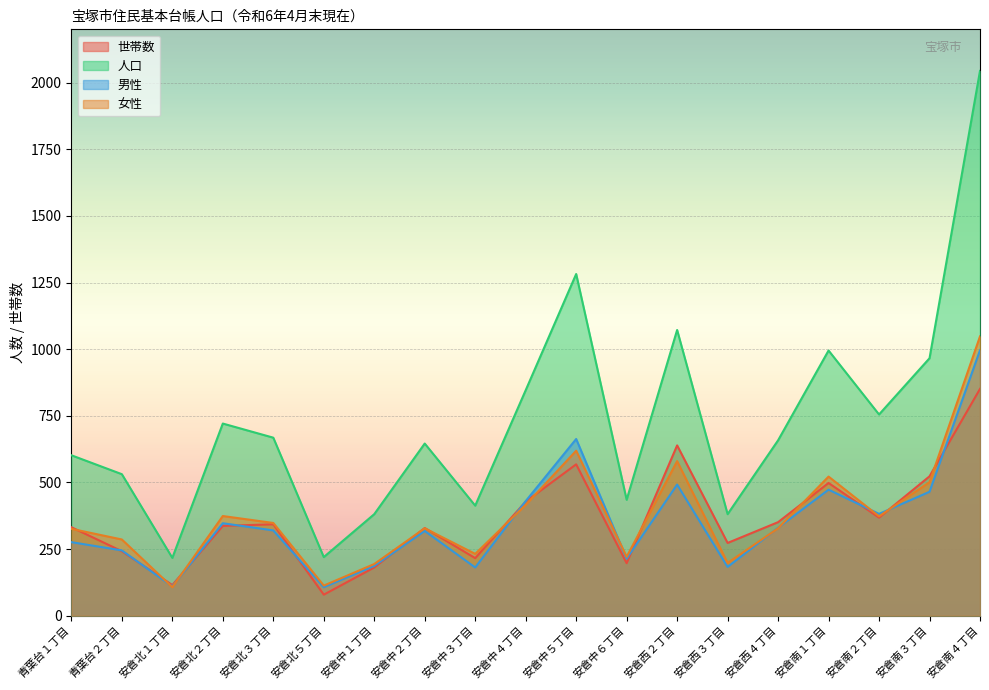

What value does the 人口 series have at 安倉北５丁目, to the nearest 100?

200